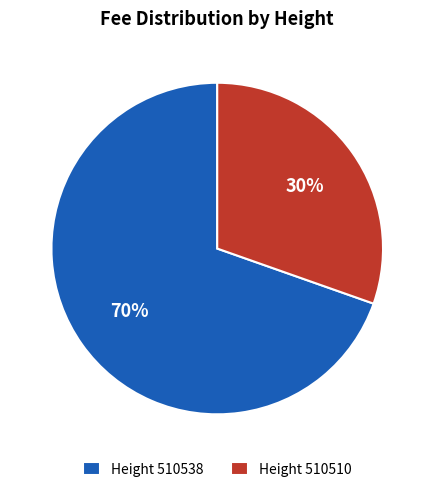

How many slices are in this pie chart?

2